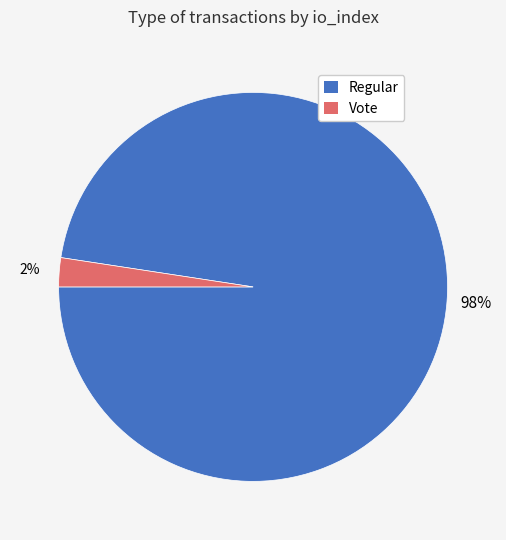

Which category has the smallest portion of the pie?

Vote